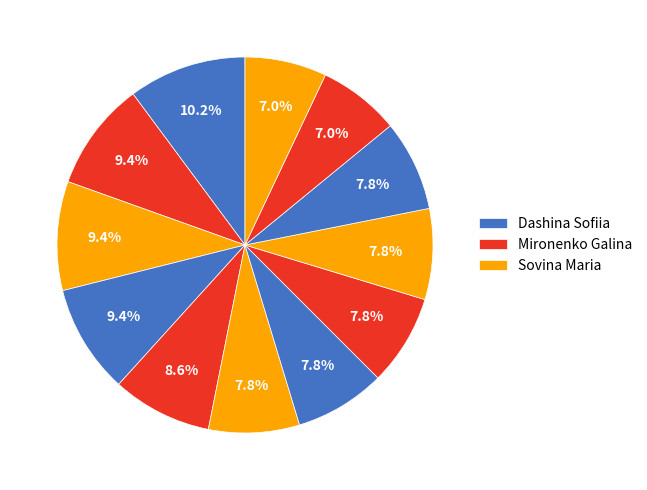

Does any single category account for the majority?

No